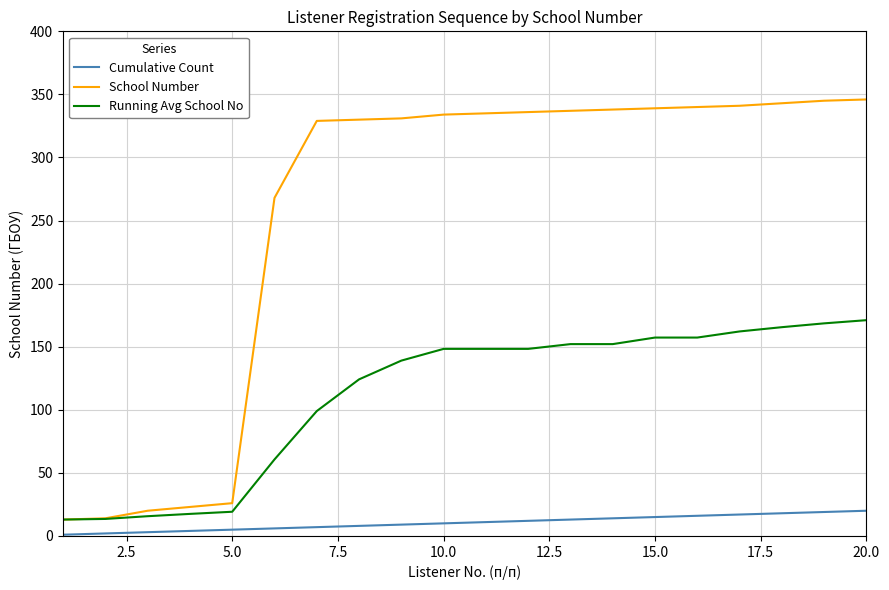

Which series has the largest total across all categories?

School Number